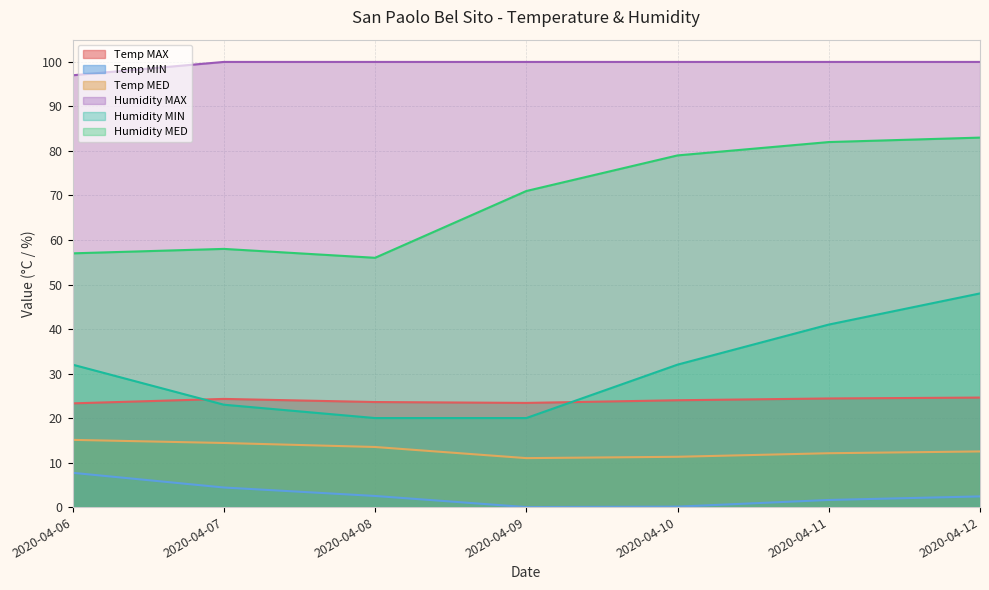

Where is the first local maximum for Humidity MED?

2020-04-07